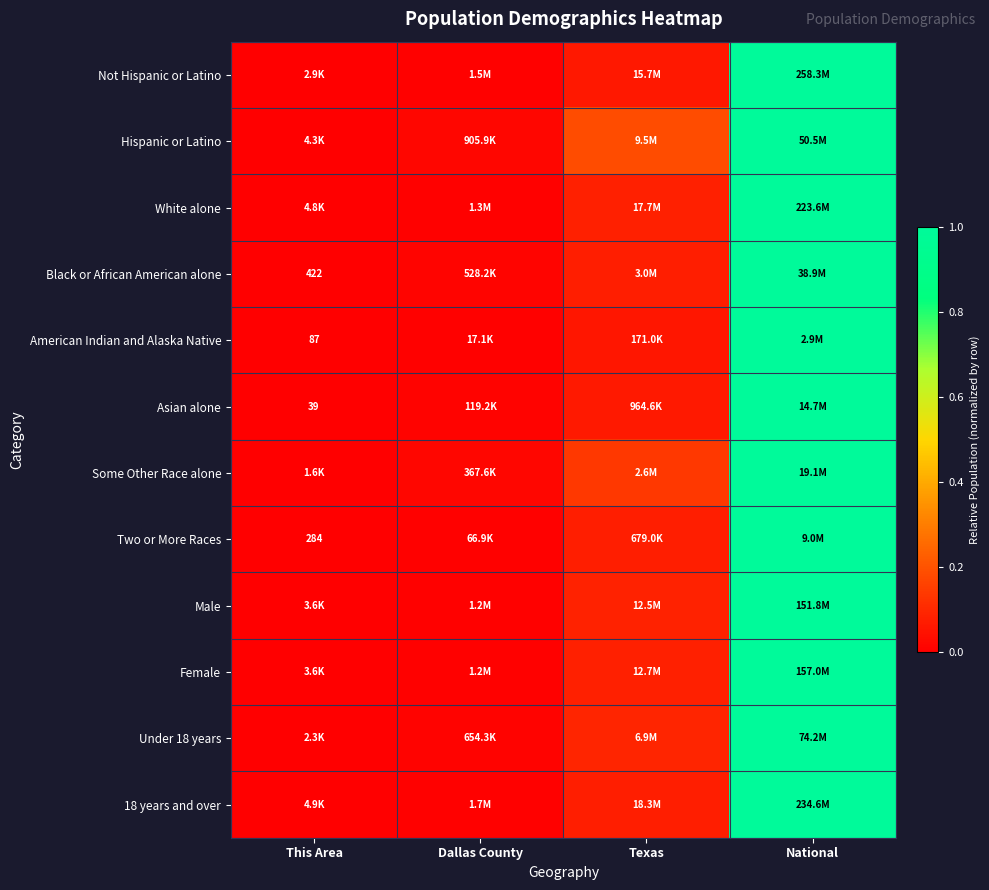

What is the total value across all series at Texas?

1.1